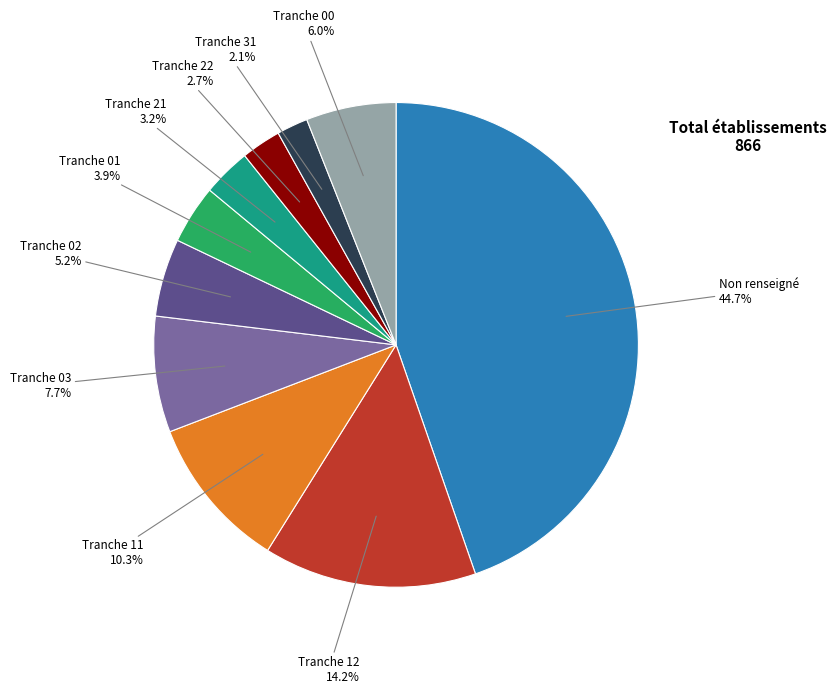

To the nearest percent, what is the average slice percentage?

10%